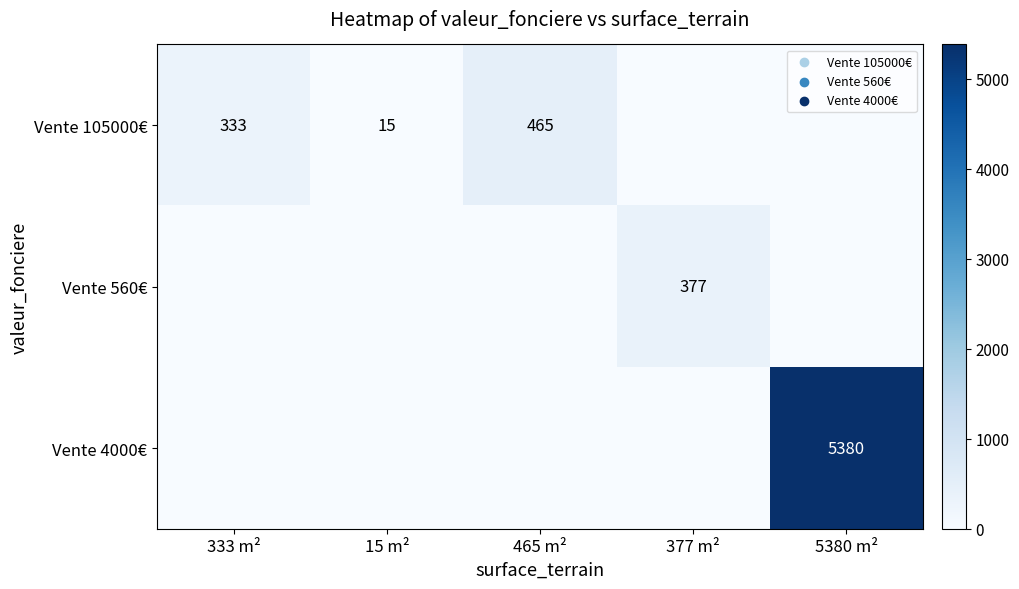

Is it true that Vente 105000€ equals 333 at 333 m²?

True